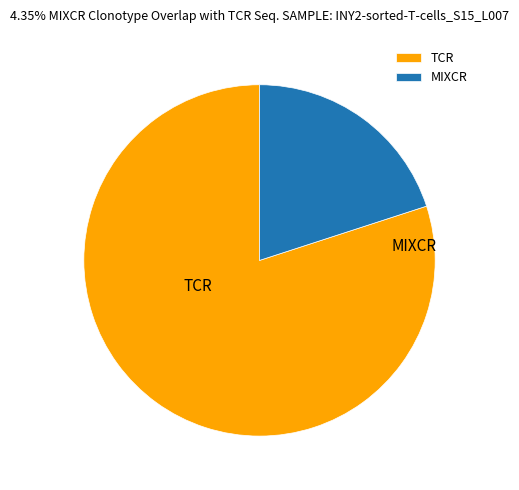

Which has a higher value, MIXCR or TCR?

TCR